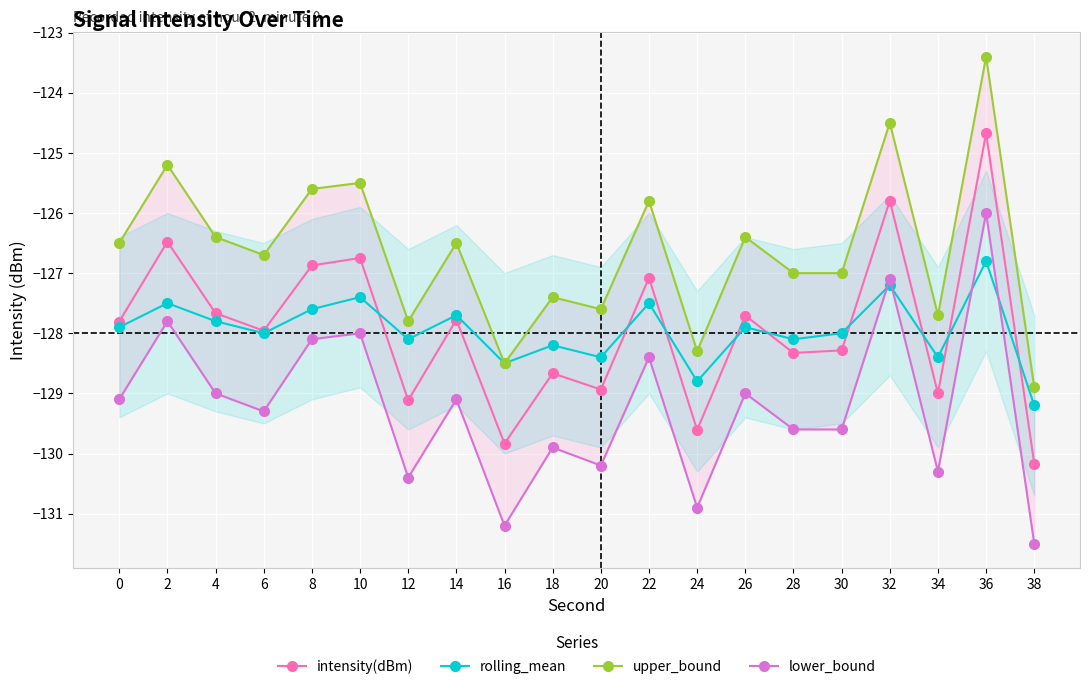

How many values in the upper_bound series exceed -126?

6